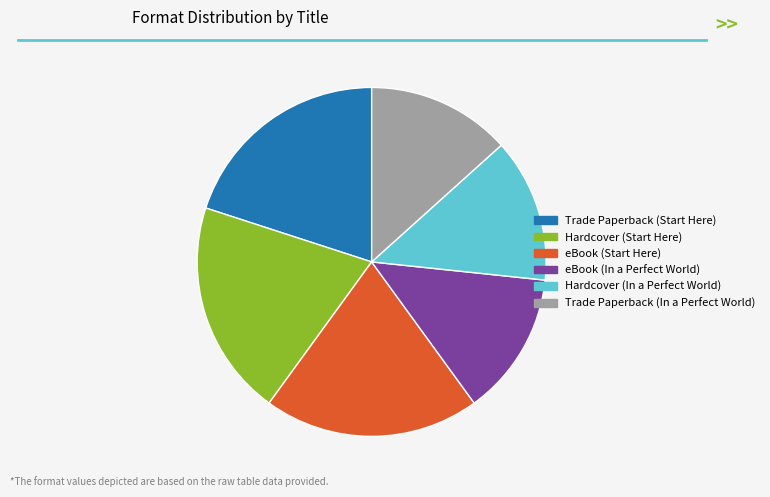

True or false: Hardcover (Start Here) accounts for 20% of the total.

True